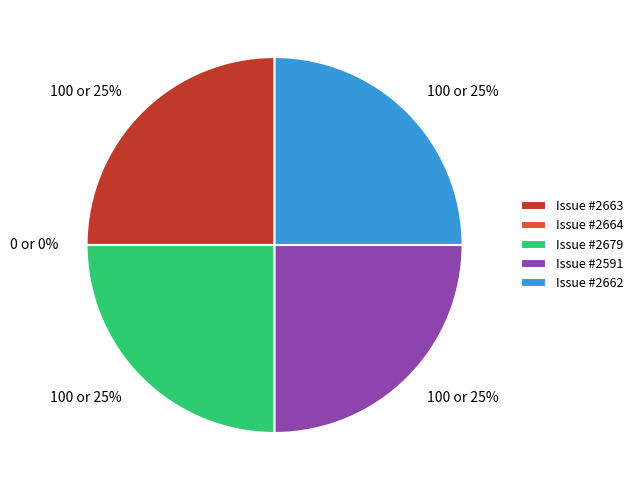

Is there any slice that represents more than half of the pie?

No